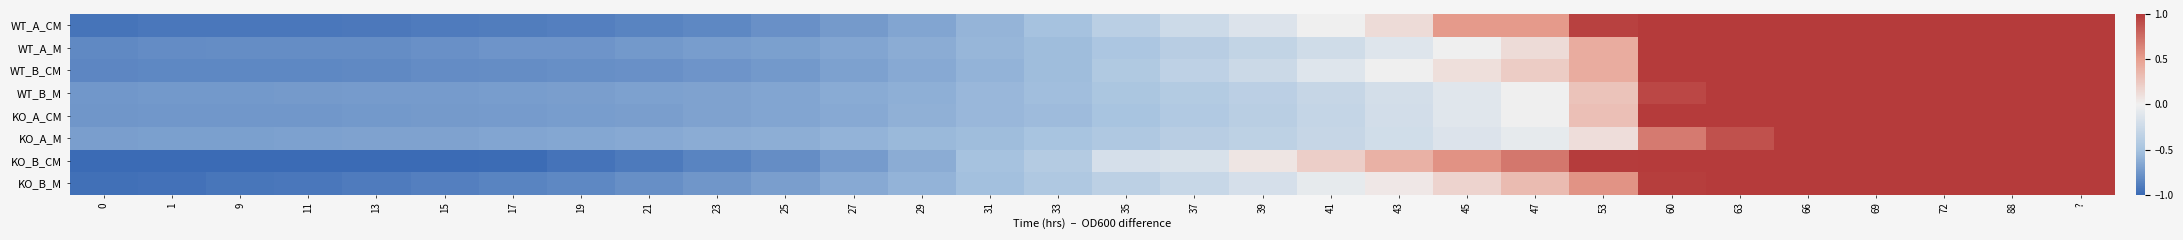

Reading left to right, list all the values displayed in this chart.

WT_A_CM: 0=-0.9	1=-0.9	9=-0.9	11=-0.9	13=-0.9	15=-0.9	17=-0.9	19=-0.9	21=-0.9	23=-0.8	25=-0.8	27=-0.7	29=-0.7	31=-0.6	33=-0.5	35=-0.4	37=-0.2	39=-0.1	41=-0.0	43=0.1	45=0.5	47=0.5	53=1.0	60=1.0	63=1.0	66=1.0	69=1.0	72=1.0	88=1.0	?=1.0
WT_A_M: 0=-0.8	1=-0.8	9=-0.8	11=-0.8	13=-0.8	15=-0.8	17=-0.8	19=-0.8	21=-0.7	23=-0.7	25=-0.7	27=-0.7	29=-0.6	31=-0.6	33=-0.5	35=-0.5	37=-0.4	39=-0.3	41=-0.2	43=-0.1	45=-0.0	47=0.1	53=0.4	60=1.0	63=1.0	66=1.0	69=1.0	72=1.0	88=1.0	?=1.0
WT_B_CM: 0=-0.8	1=-0.8	9=-0.8	11=-0.8	13=-0.8	15=-0.8	17=-0.8	19=-0.8	21=-0.8	23=-0.8	25=-0.7	27=-0.7	29=-0.6	31=-0.6	33=-0.5	35=-0.4	37=-0.3	39=-0.3	41=-0.1	43=0.0	45=0.1	47=0.2	53=0.4	60=1.0	63=1.0	66=1.0	69=1.0	72=1.0	88=1.0	?=1.0
WT_B_M: 0=-0.7	1=-0.7	9=-0.7	11=-0.7	13=-0.7	15=-0.7	17=-0.7	19=-0.7	21=-0.7	23=-0.7	25=-0.7	27=-0.6	29=-0.6	31=-0.6	33=-0.5	35=-0.5	37=-0.4	39=-0.4	41=-0.3	43=-0.2	45=-0.1	47=0.0	53=0.3	60=0.9	63=1.0	66=1.0	69=1.0	72=1.0	88=1.0	?=1.0
KO_A_CM: 0=-0.8	1=-0.7	9=-0.7	11=-0.7	13=-0.7	15=-0.7	17=-0.7	19=-0.7	21=-0.7	23=-0.7	25=-0.7	27=-0.6	29=-0.6	31=-0.6	33=-0.5	35=-0.5	37=-0.4	39=-0.4	41=-0.3	43=-0.2	45=-0.1	47=-0.0	53=0.3	60=1.0	63=1.0	66=1.0	69=1.0	72=1.0	88=1.0	?=1.0
KO_A_M: 0=-0.7	1=-0.7	9=-0.7	11=-0.7	13=-0.7	15=-0.7	17=-0.7	19=-0.7	21=-0.6	23=-0.6	25=-0.6	27=-0.6	29=-0.6	31=-0.5	33=-0.5	35=-0.4	37=-0.4	39=-0.3	41=-0.3	43=-0.2	45=-0.1	47=-0.1	53=0.1	60=0.7	63=0.9	66=1.0	69=1.0	72=1.0	88=1.0	?=1.0
KO_B_CM: 0=-1.0	1=-1.0	9=-1.0	11=-1.0	13=-1.0	15=-1.0	17=-1.0	19=-1.0	21=-0.9	23=-0.9	25=-0.8	27=-0.7	29=-0.6	31=-0.5	33=-0.4	35=-0.2	37=-0.2	39=0.1	41=0.2	43=0.4	45=0.6	47=0.7	53=1.0	60=1.0	63=1.0	66=1.0	69=1.0	72=1.0	88=1.0	?=1.0
KO_B_M: 0=-1.0	1=-1.0	9=-0.9	11=-0.9	13=-0.9	15=-0.9	17=-0.9	19=-0.8	21=-0.8	23=-0.8	25=-0.7	27=-0.6	29=-0.6	31=-0.5	33=-0.5	35=-0.4	37=-0.3	39=-0.2	41=-0.1	43=0.0	45=0.2	47=0.3	53=0.6	60=1.0	63=1.0	66=1.0	69=1.0	72=1.0	88=1.0	?=1.0